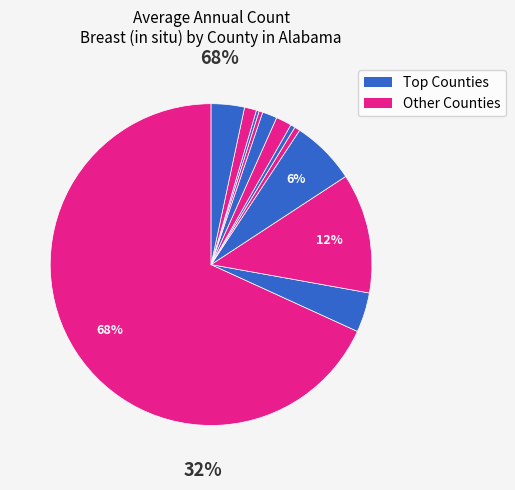

Does Lauderdale County account for over 50% of the chart?

No